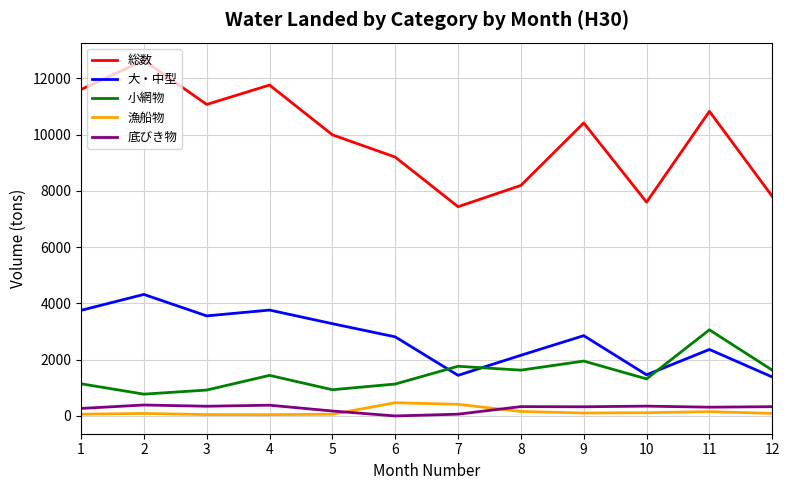

The 大・中型 series shows 1913 at 2. True or false?

False